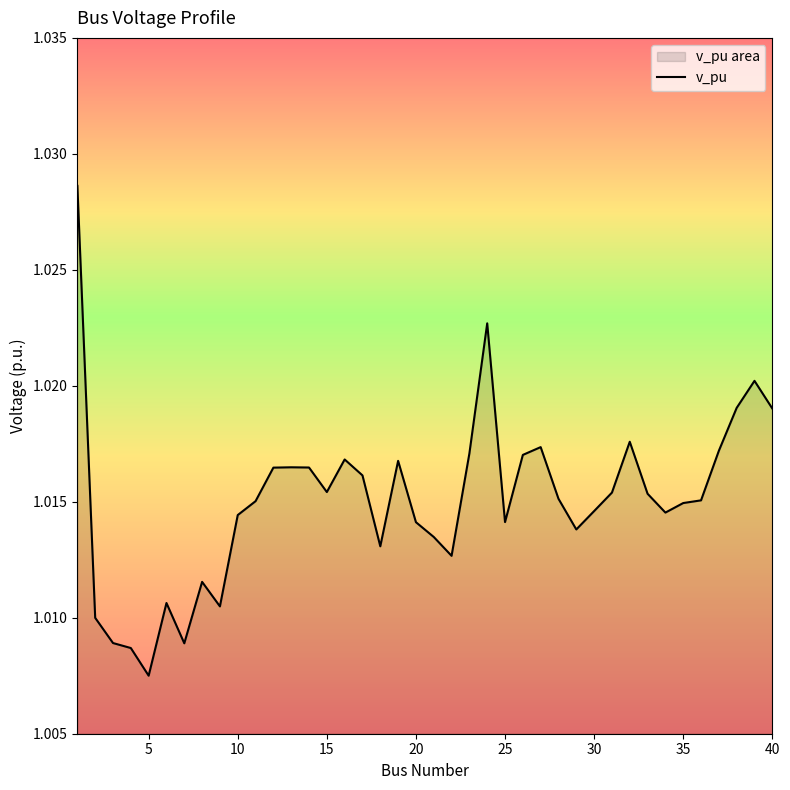

Rank the categories by value from highest to lowest.

1, 24, 39, 38, 40, 32, 27, 37, 23, 26, 16, 19, 13, 14, 12, 17, 15, 31, 33, 28, 36, 11, 35, 30, 34, 10, 25, 20, 29, 21, 18, 22, 8, 6, 9, 2, 3, 7, 4, 5